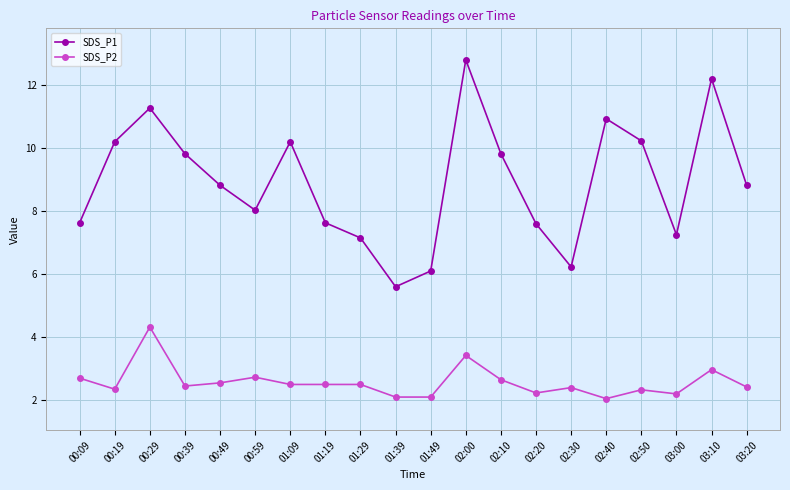

Between 00:09 and 03:20, which series saw the biggest shift?

SDS_P1